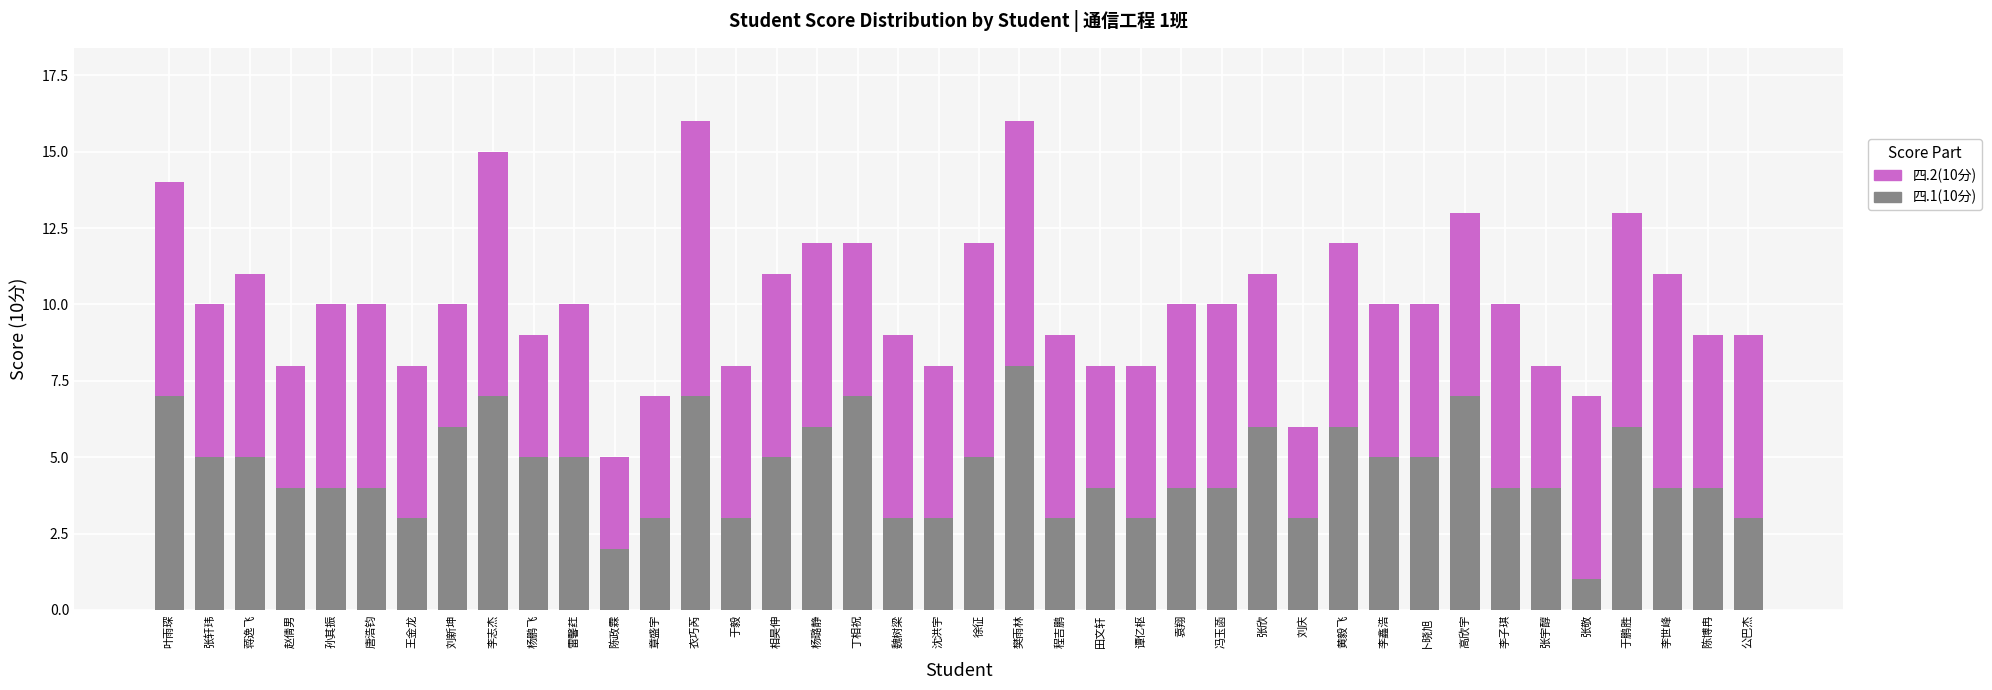

What is the total value across all series at 张宇醇?

8